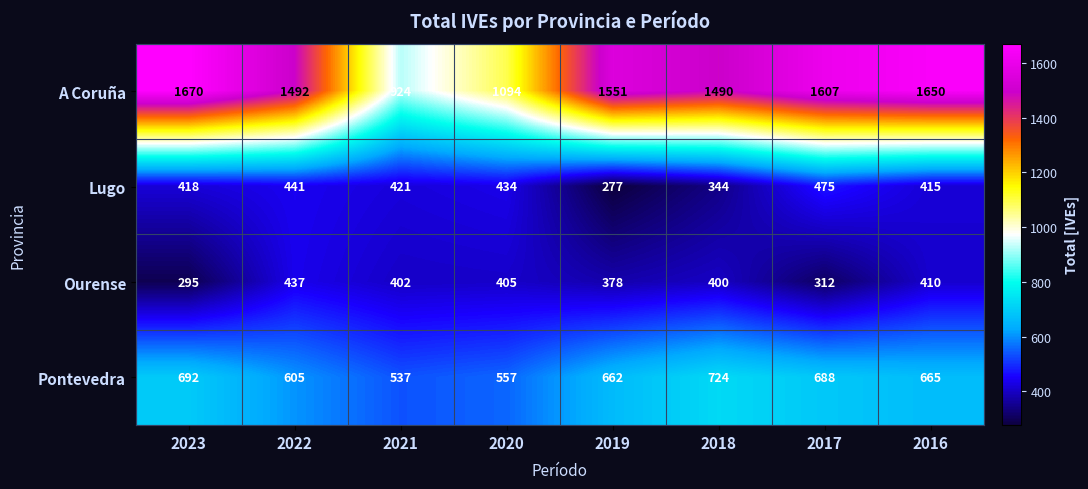

What is the approximate value of Pontevedra at 2017, to the nearest 50?

700